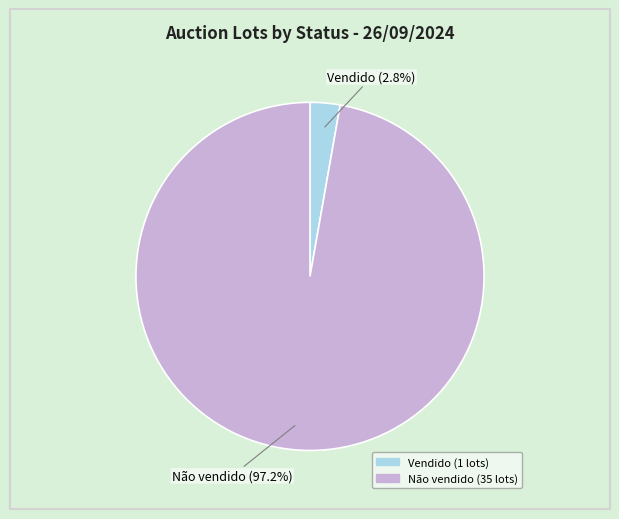

Is there a majority slice in this chart?

Yes